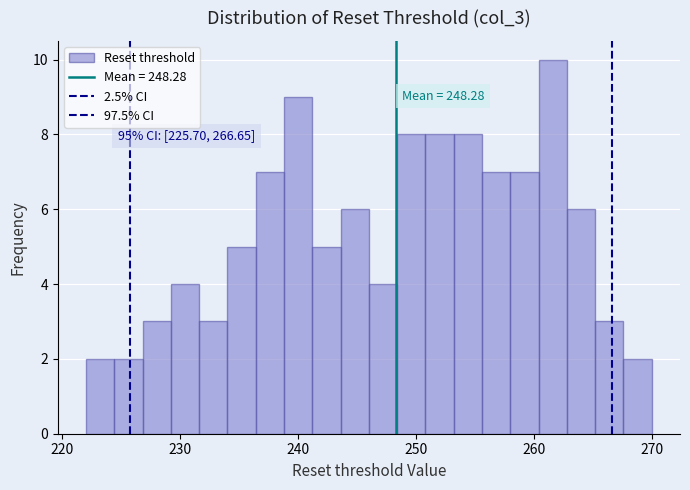

Around what value on the x-axis is the tallest bar? Give the approximate position of its centre, as read against the axis.

262